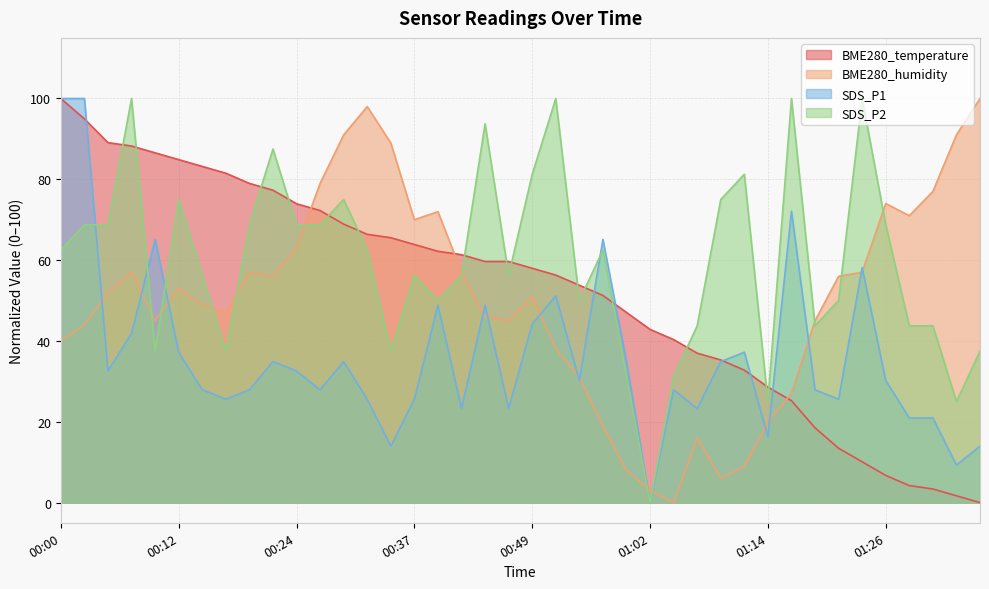

Does the chart have visible grid lines?

Yes